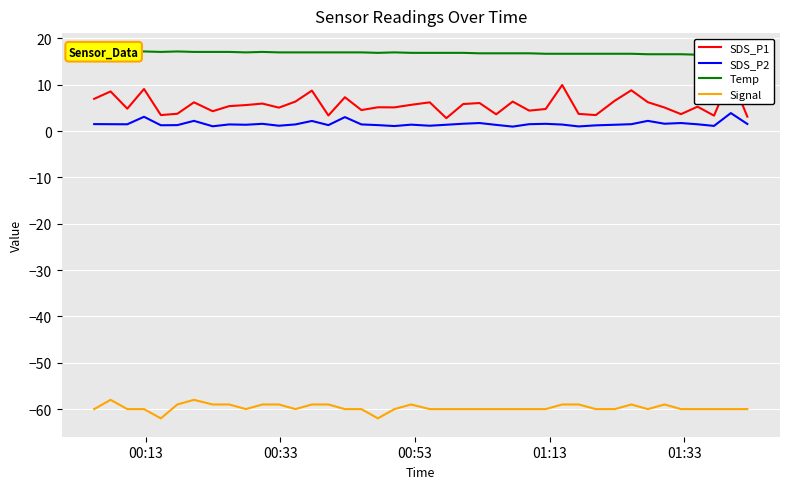

Which series has the largest total across all categories?

Temp